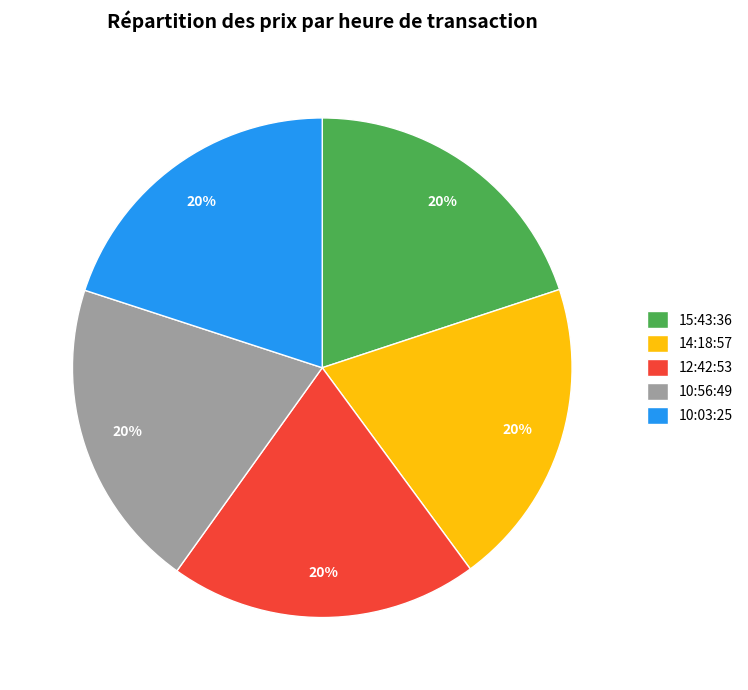

To the nearest percent, what is the average slice percentage?

20%